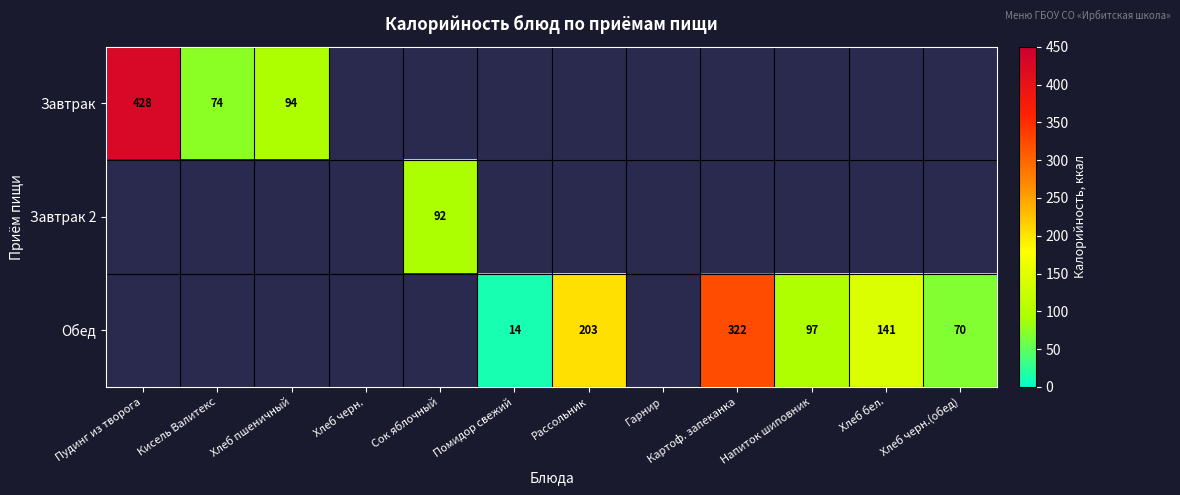

The Обед series shows 70 at Хлеб черн.(обед). True or false?

True